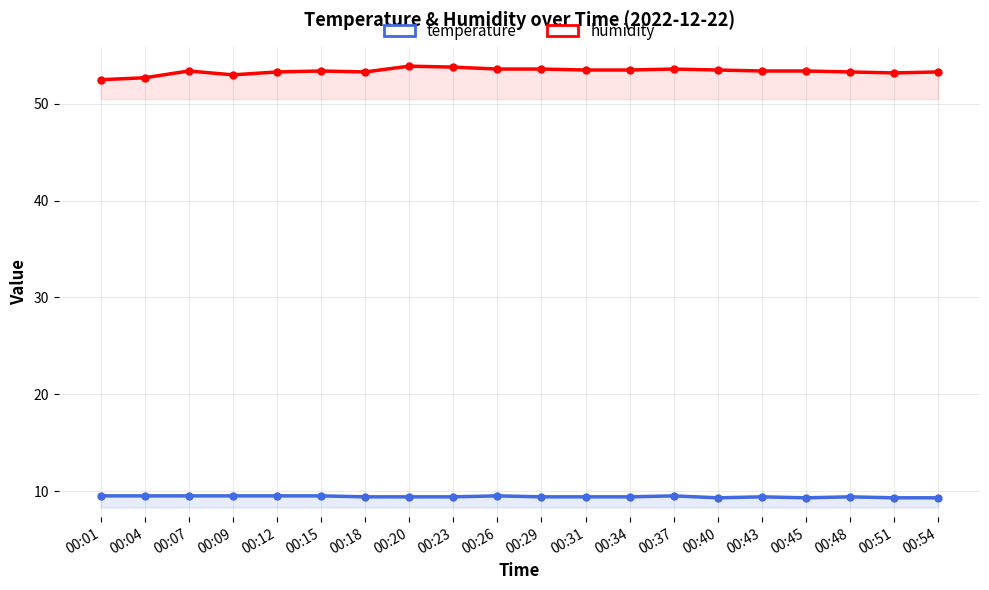

What is the difference between the humidity values at 00:40 and 00:01?

1.0